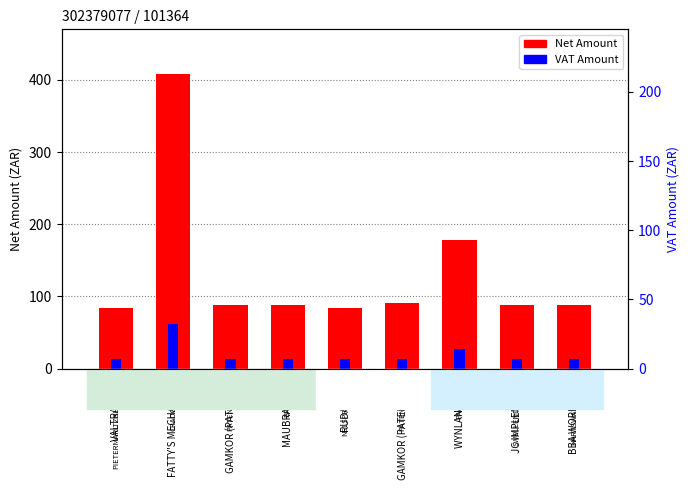

What position from the right is GAMKOR (PATENSIE)?

7